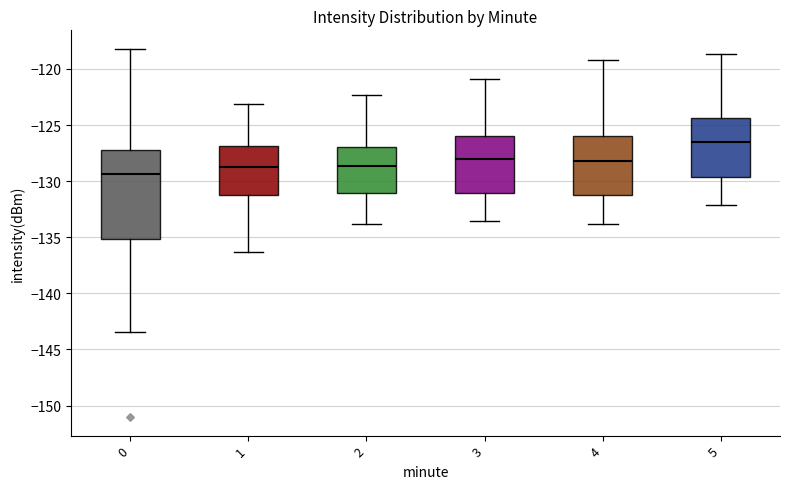

Which box is the tallest, from its lower edge to its upper edge?

0